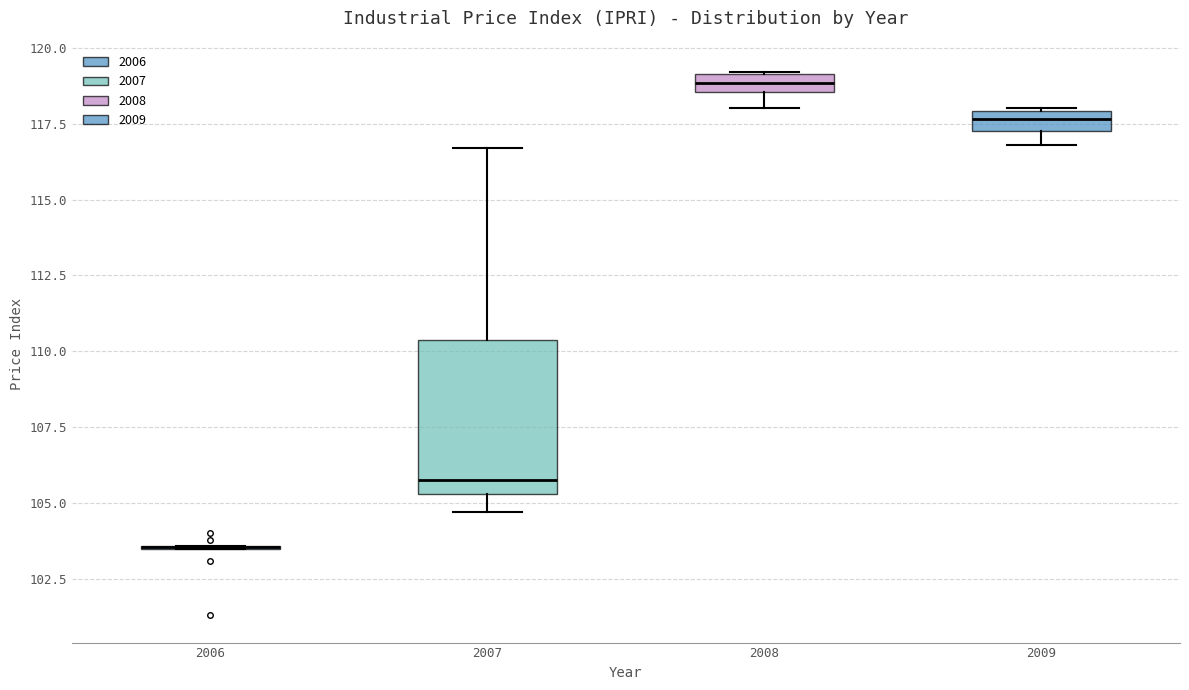

Comparing the boxes themselves (not the whiskers), which one is the tallest?

2007